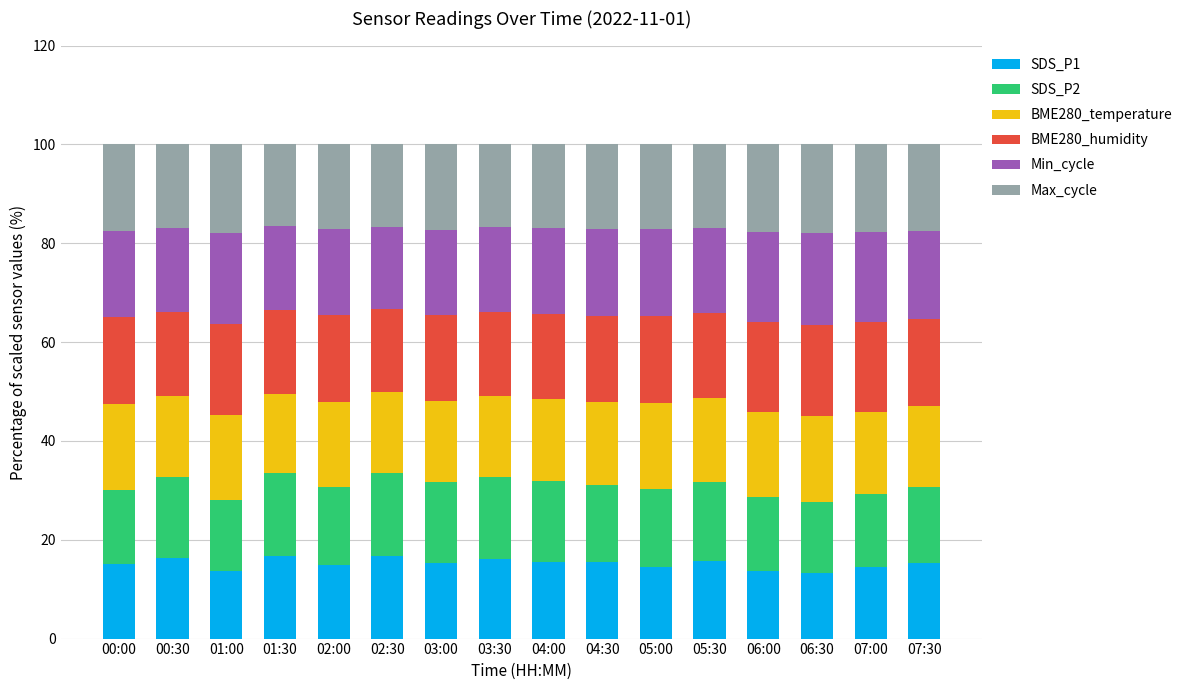

What is the total value across all series at 07:00?

100.0